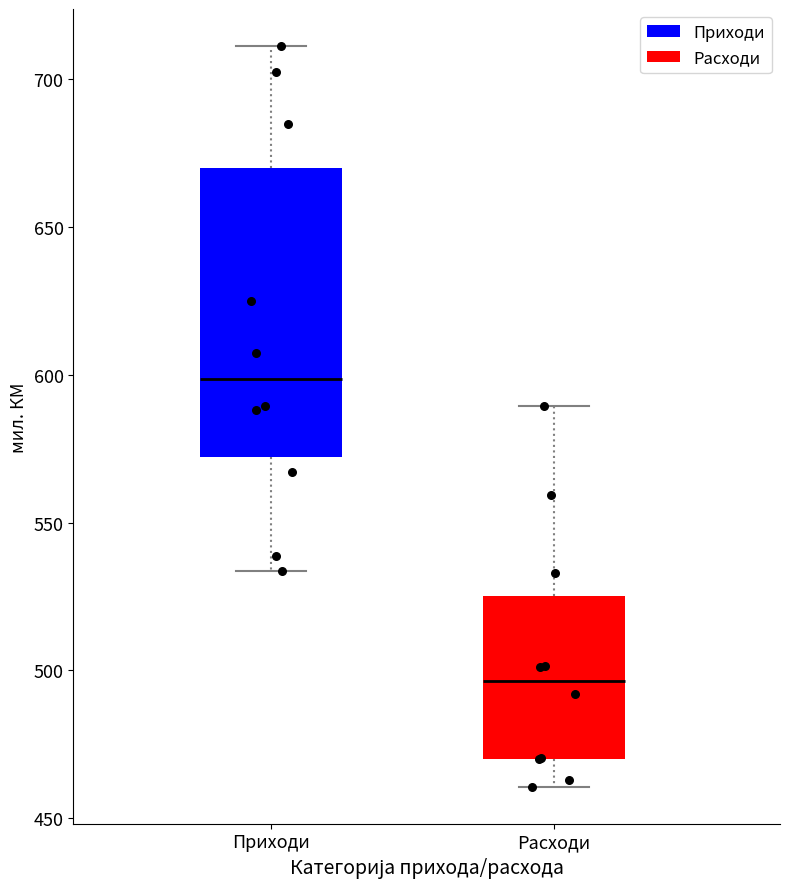

Which box has the highest median line?

Приходи